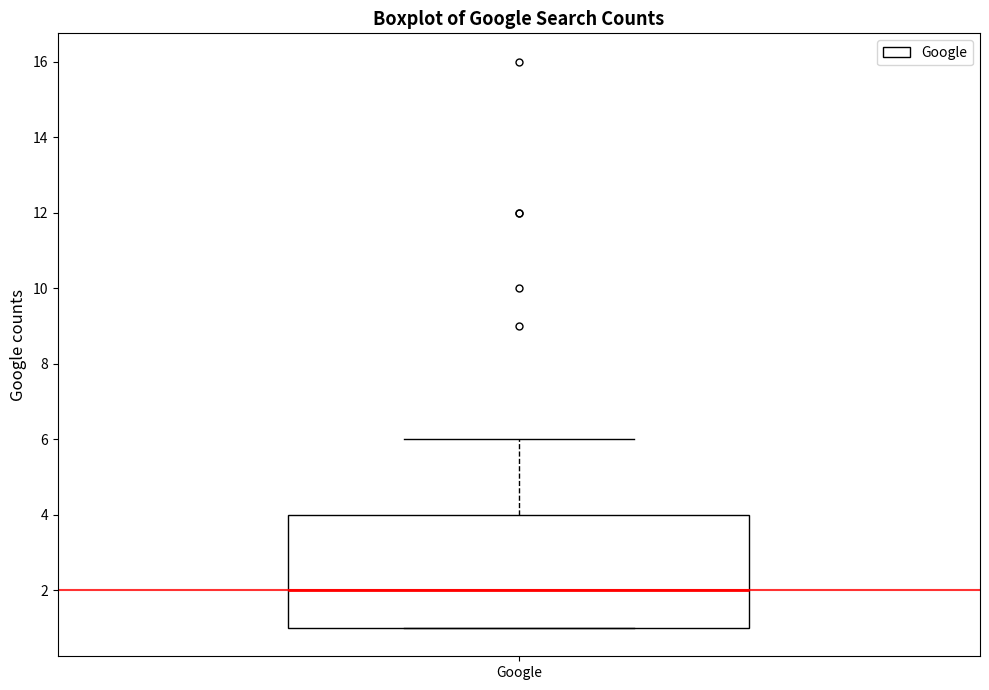

Read this box plot against the y-axis: the position of the median line, the range covered by the box, and the ends of both whiskers. The values are not printed on the chart, so give them approximately, as read against the axis.

median 2, box 1 to 4, whiskers 1 to 6